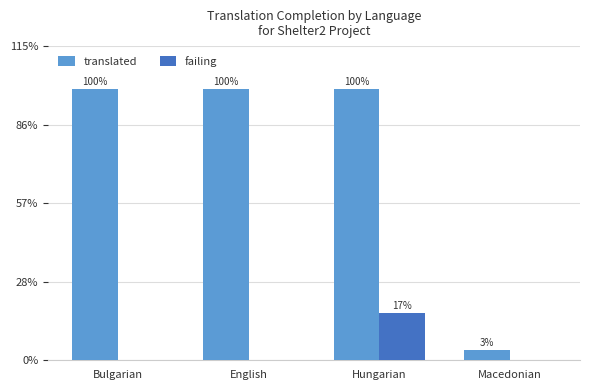

Between Bulgarian and Hungarian, which is larger?

Bulgarian